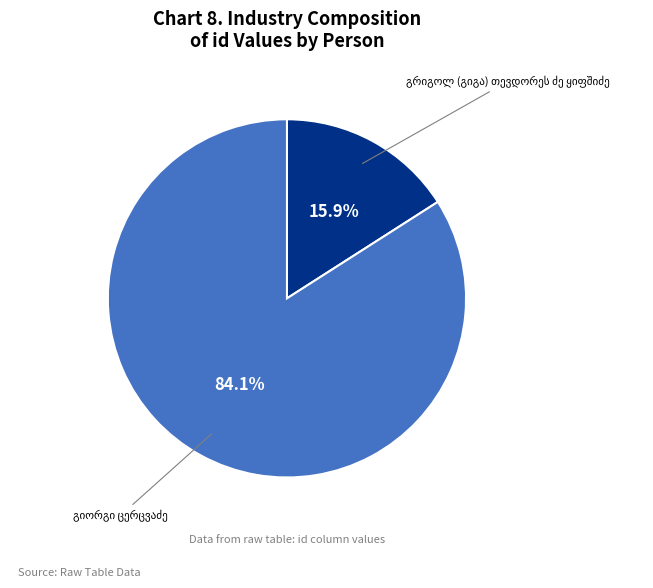

Is there any slice that represents more than half of the pie?

Yes